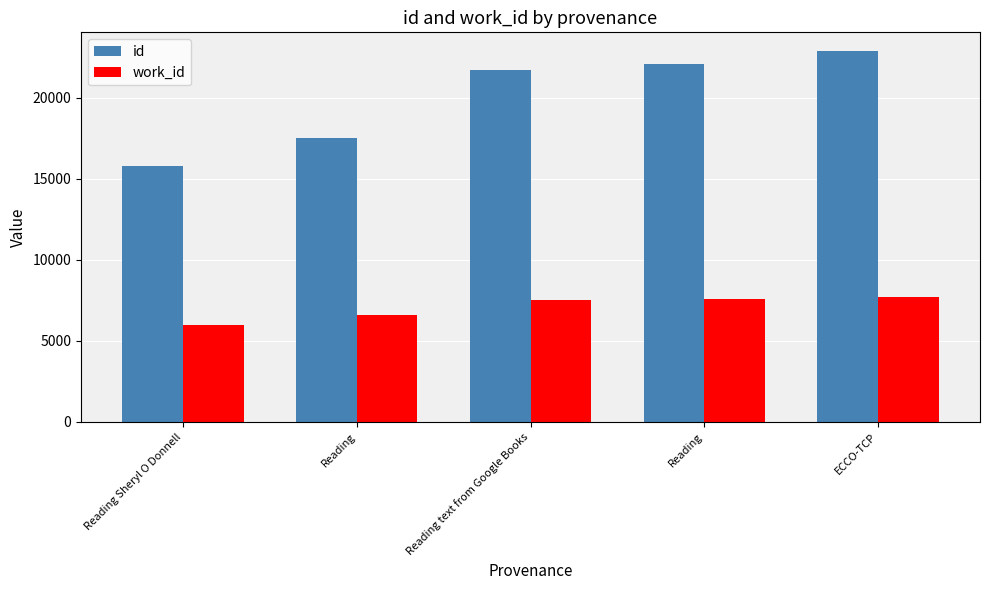

True or false: work_id has a value of 7542 at Reading text from Google Books.

True